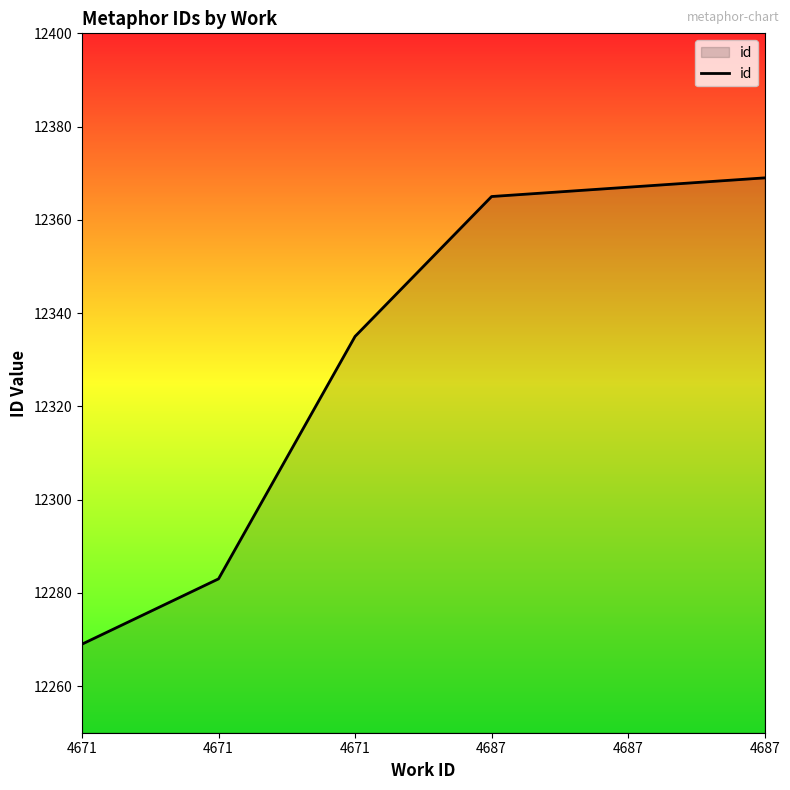

How many lines are shown in the chart?

1